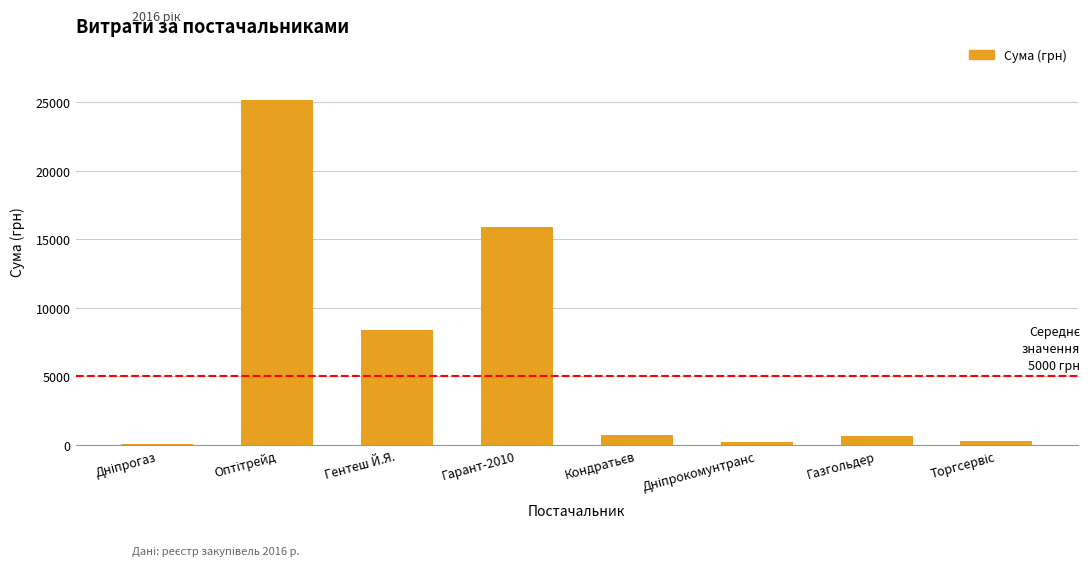

At which label is the value closest to 12623?

Гарант-2010